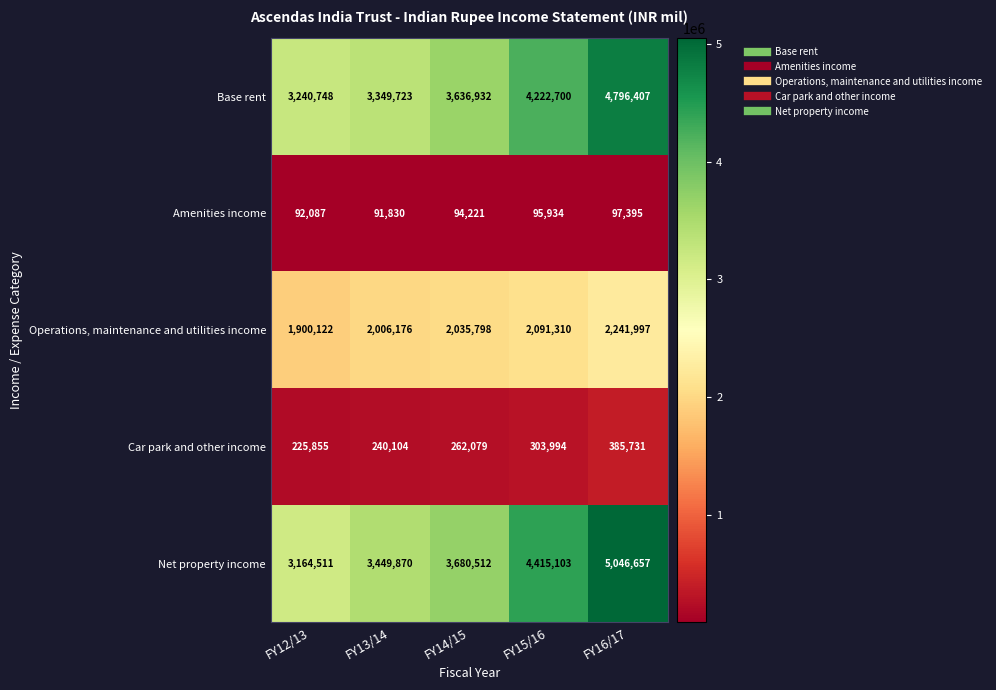

The Base rent series shows 7245371 at FY15/16. True or false?

False